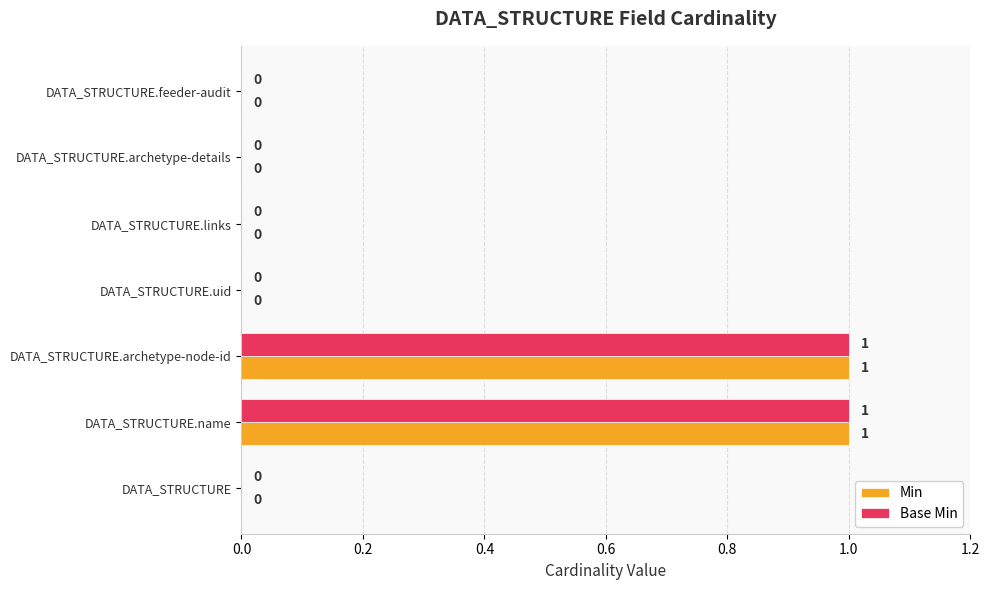

How many Base Min values are between 0 and 1?

7